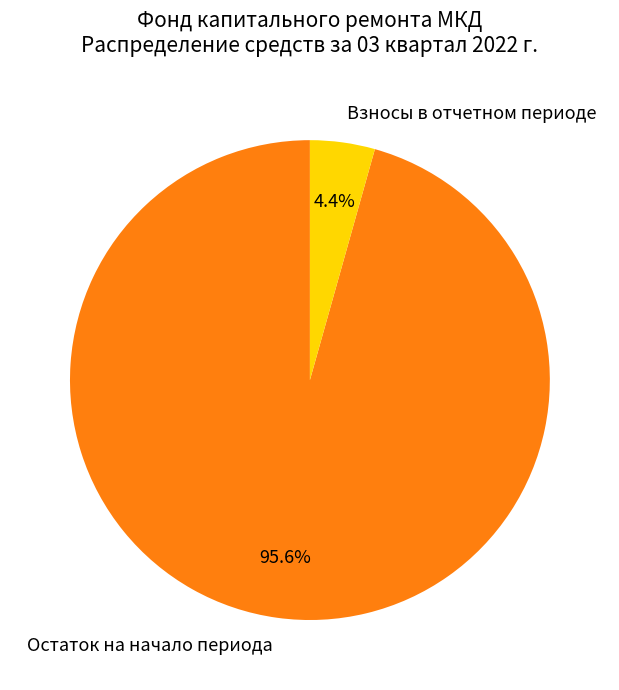

What is the majority slice?

Остаток на начало периода